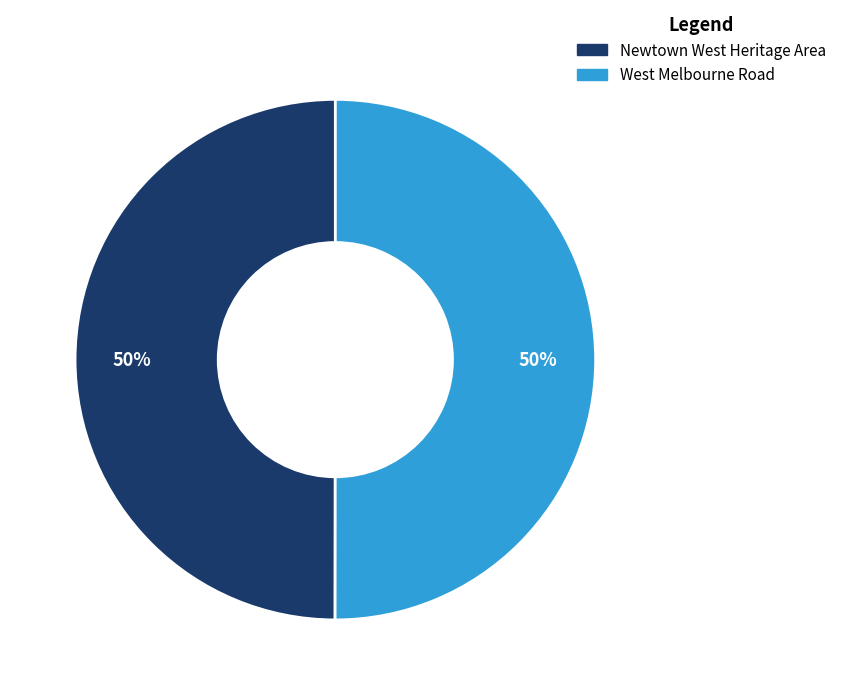

To the nearest percent, what percentage of the pie is West Melbourne Road?

50%